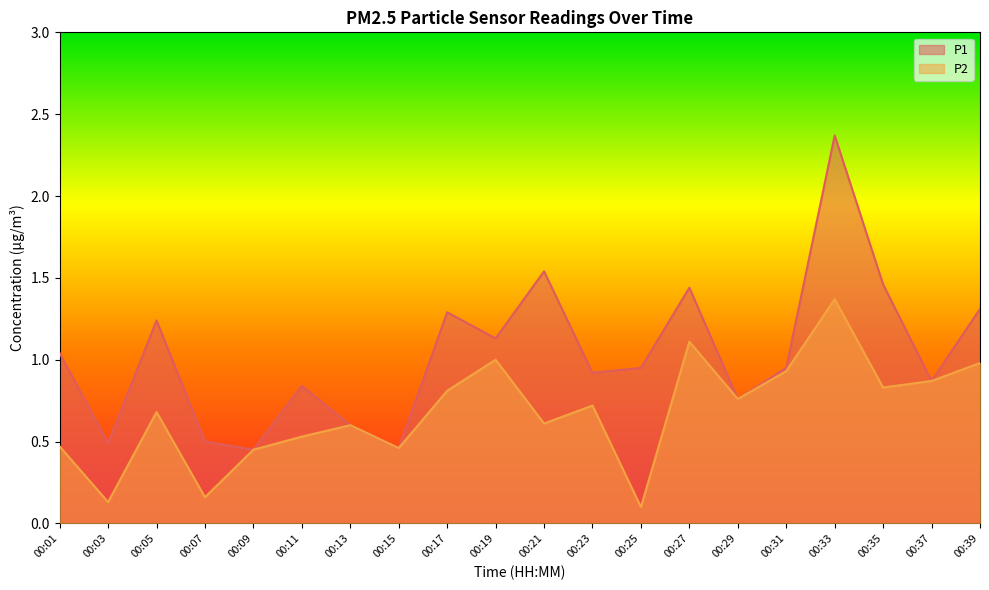

What is the minimum value for P1?

0.5